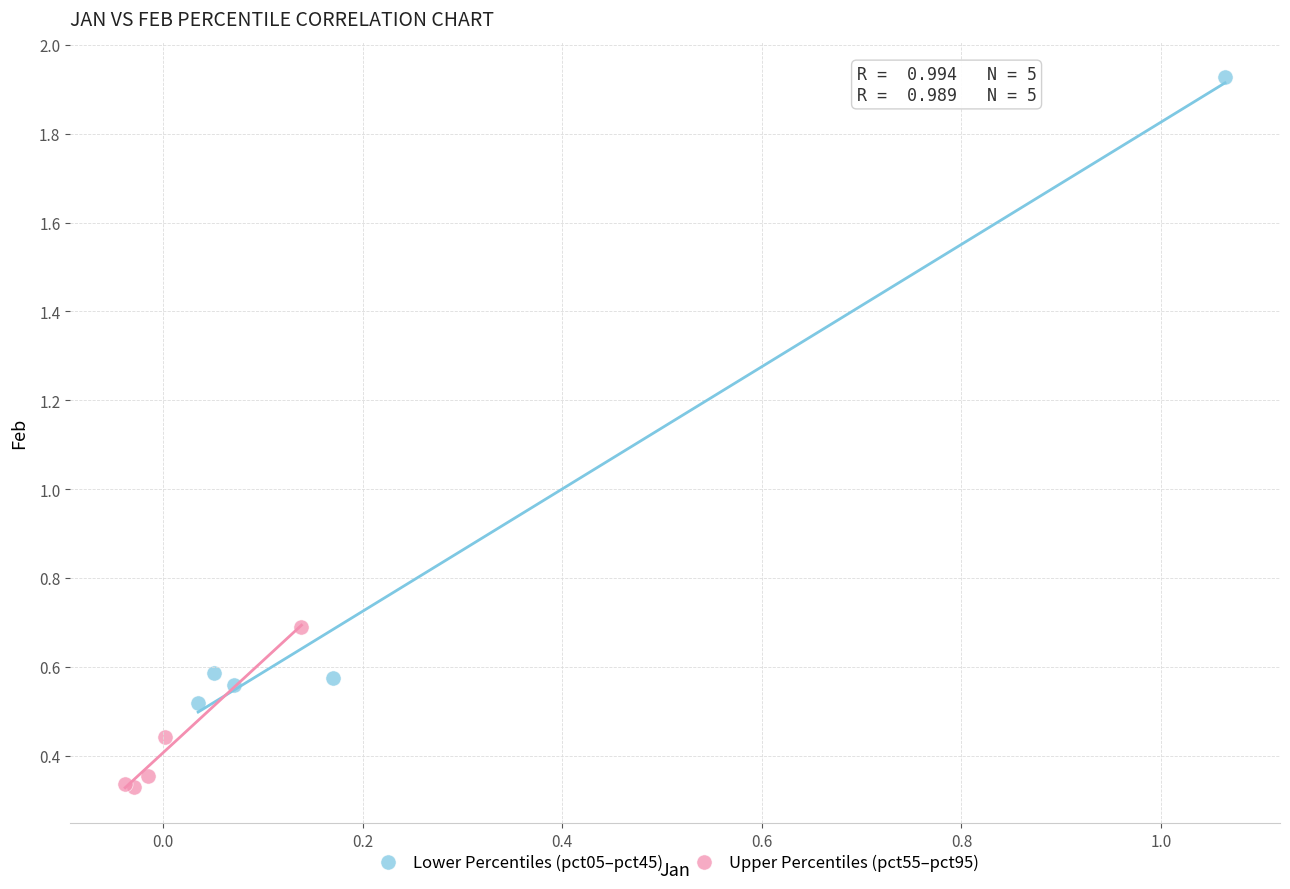

Which series reaches the maximum Y coordinate?

Lower Percentiles (pct05–pct45)